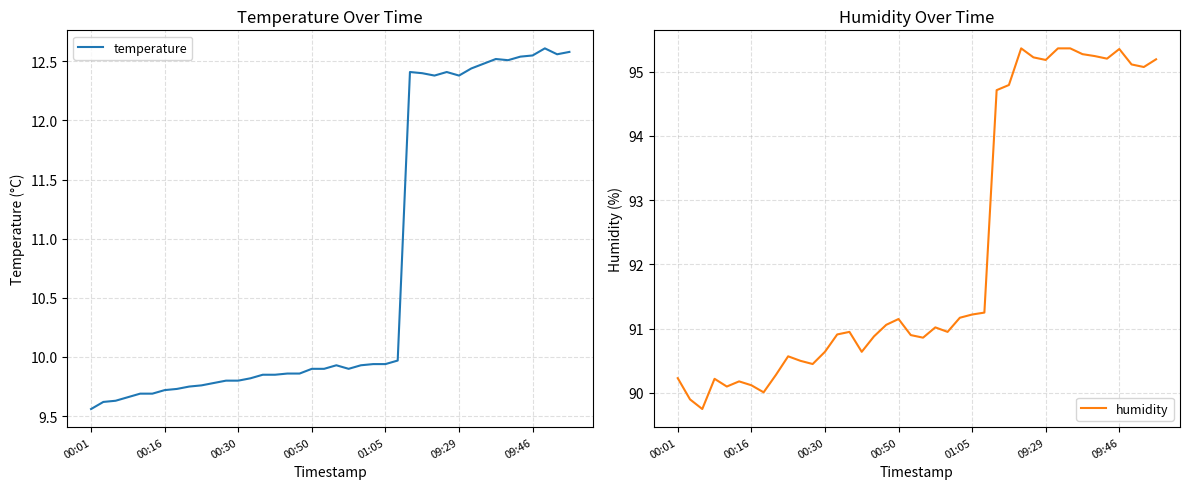

At how many categories does at least one series exceed 13?

40